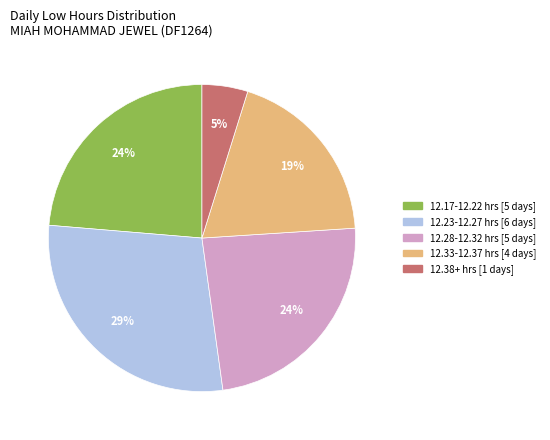

Count the number of slices in the pie.

5